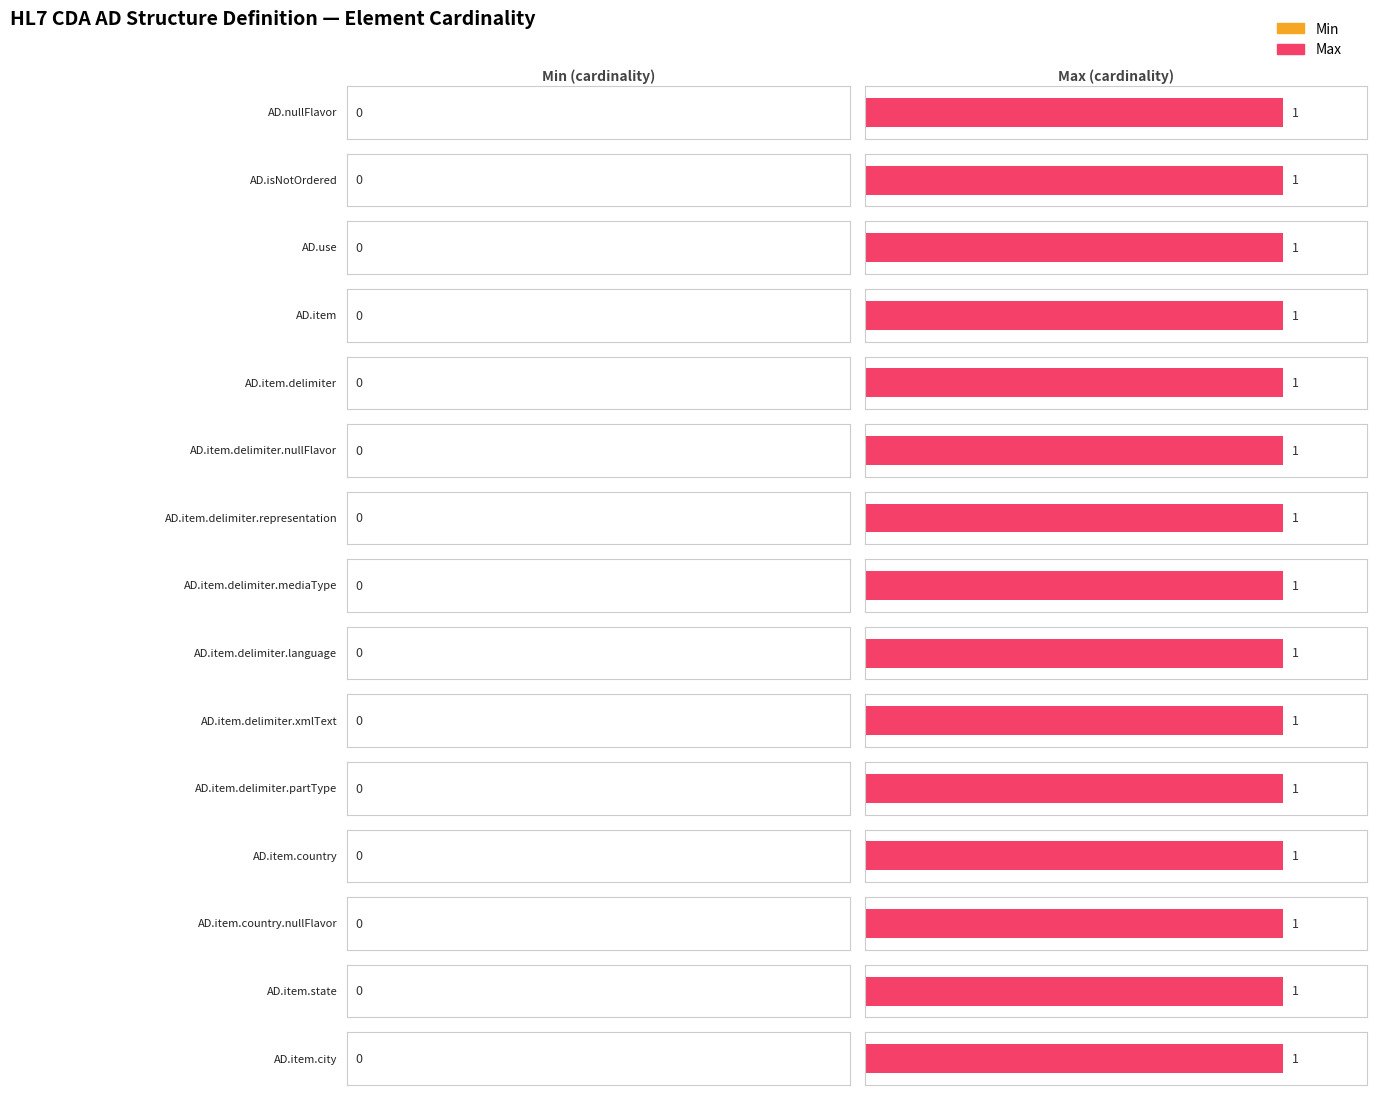

Which series has the largest total across all categories?

Max